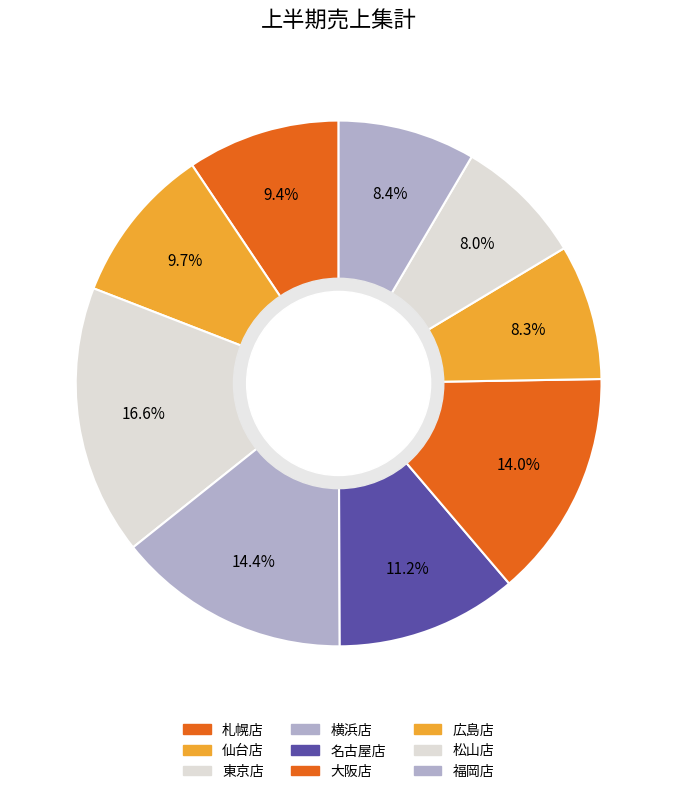

The 名古屋店 slice represents 11% of the pie. True or false?

True